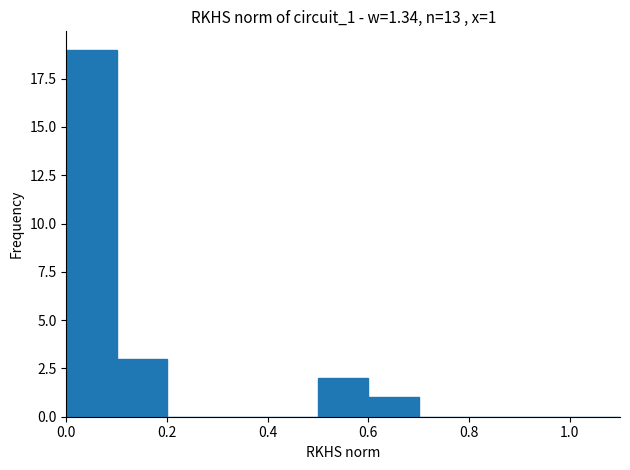

How many data points does each series have?

11